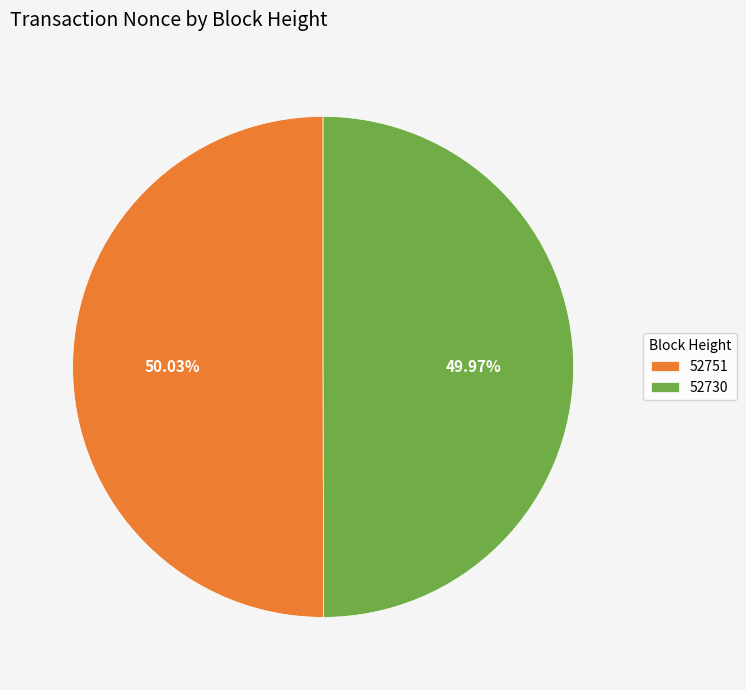

Is there a majority slice in this chart?

Yes